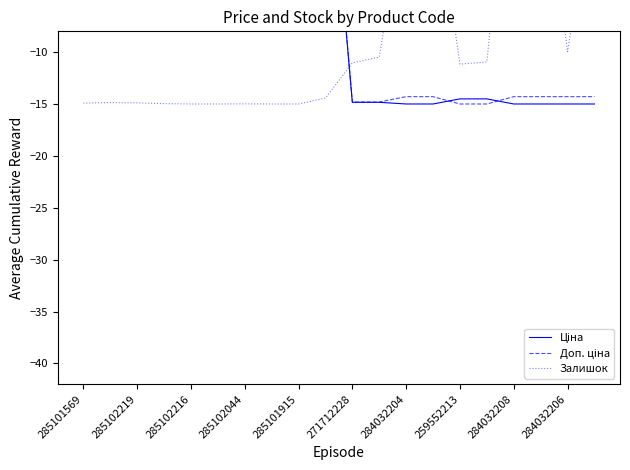

What is the label of the 2nd point from the left?

285102219